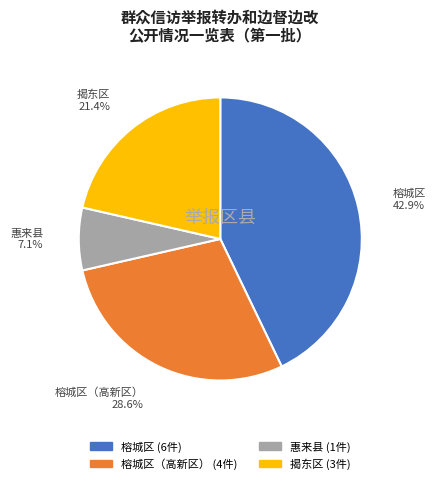

How many segments does this pie chart have?

4